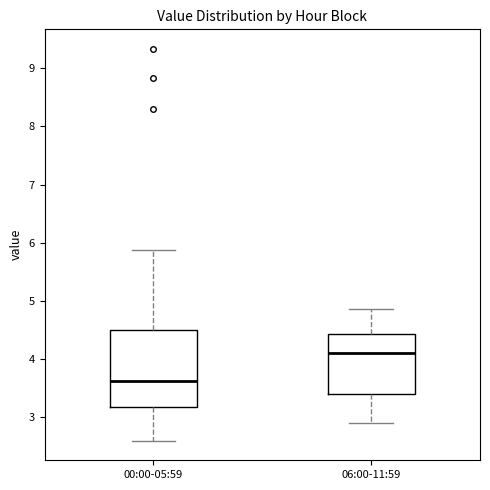

Where does the lower whisker of the box for 06:00-11:59 end on the y-axis? The values are not printed on the chart, so give them approximately, as read against the axis.

2.9